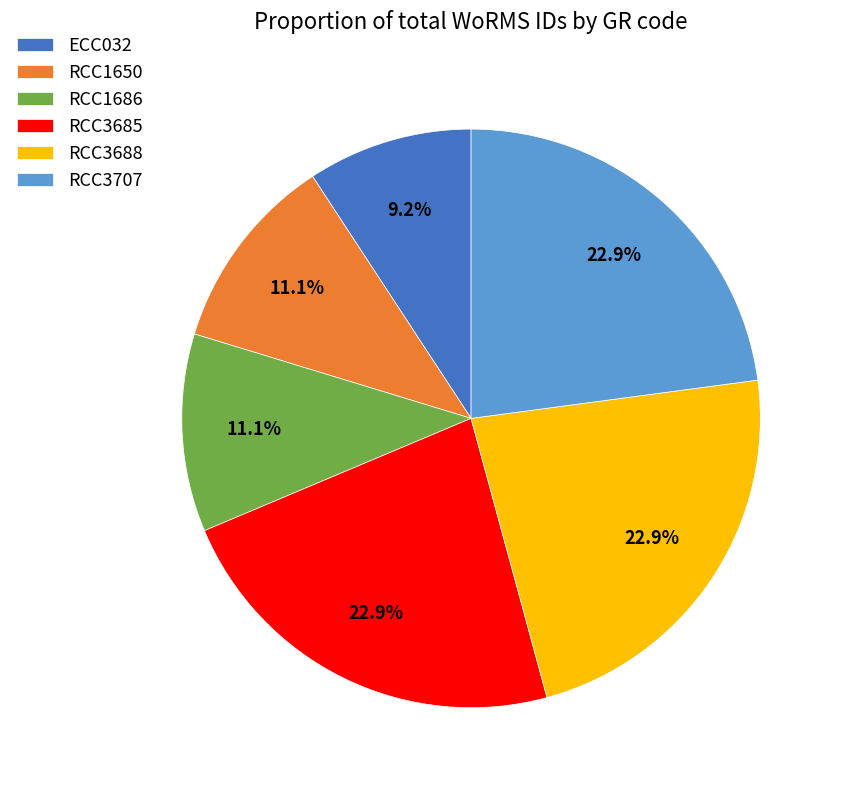

What percentage is the RCC1650 slice, to the nearest percent?

11%